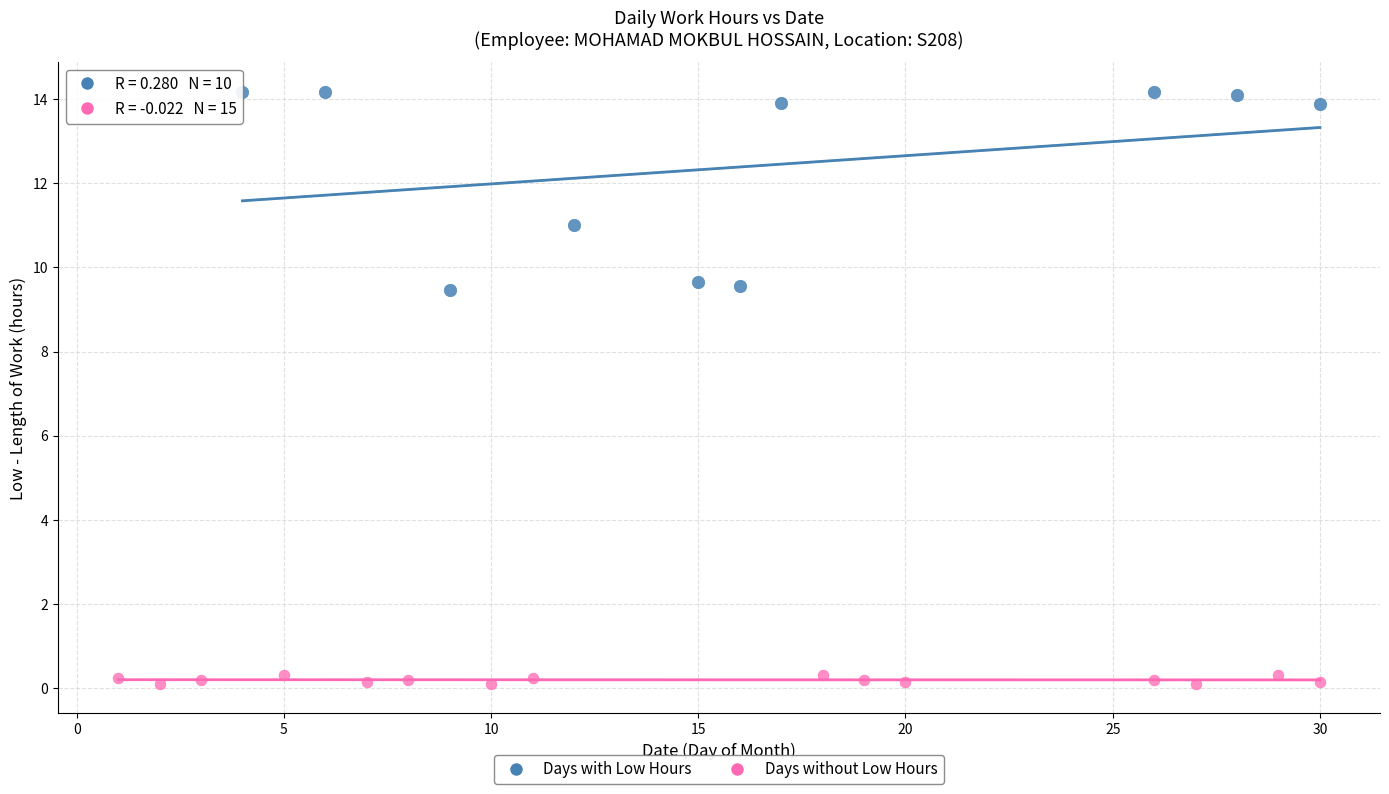

Which series reaches the maximum Y coordinate?

Days with Low Hours